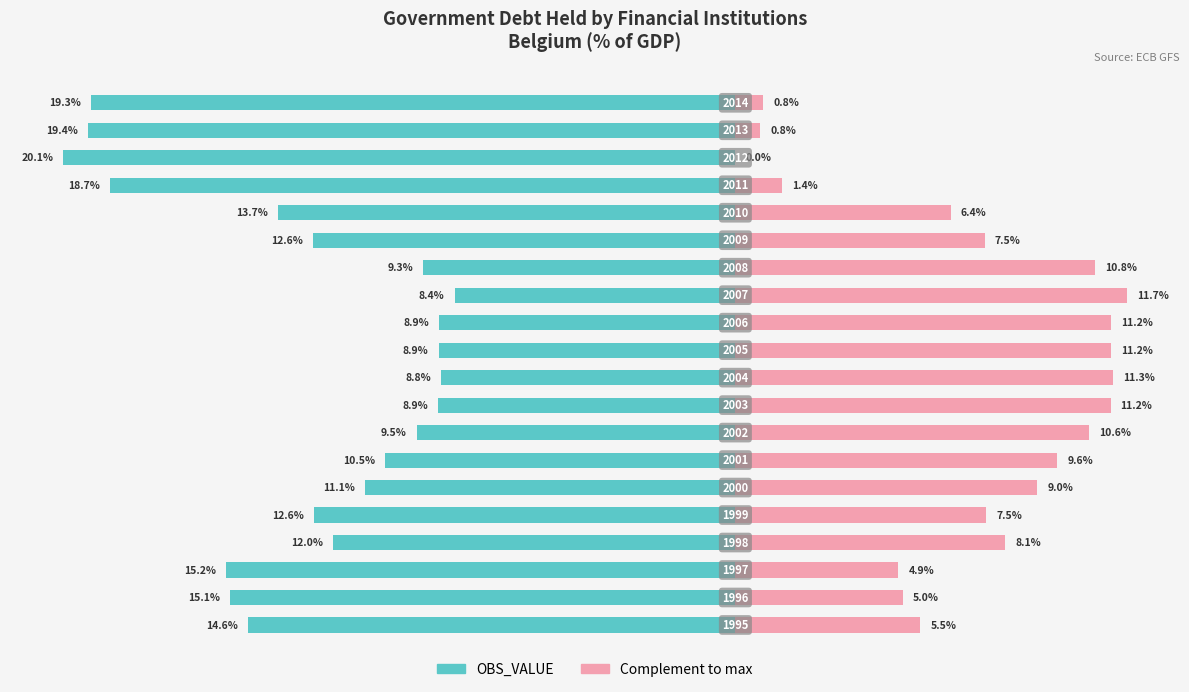

At 3, list the series in order from largest to smallest.

Complement (right), OBS_VALUE (left)